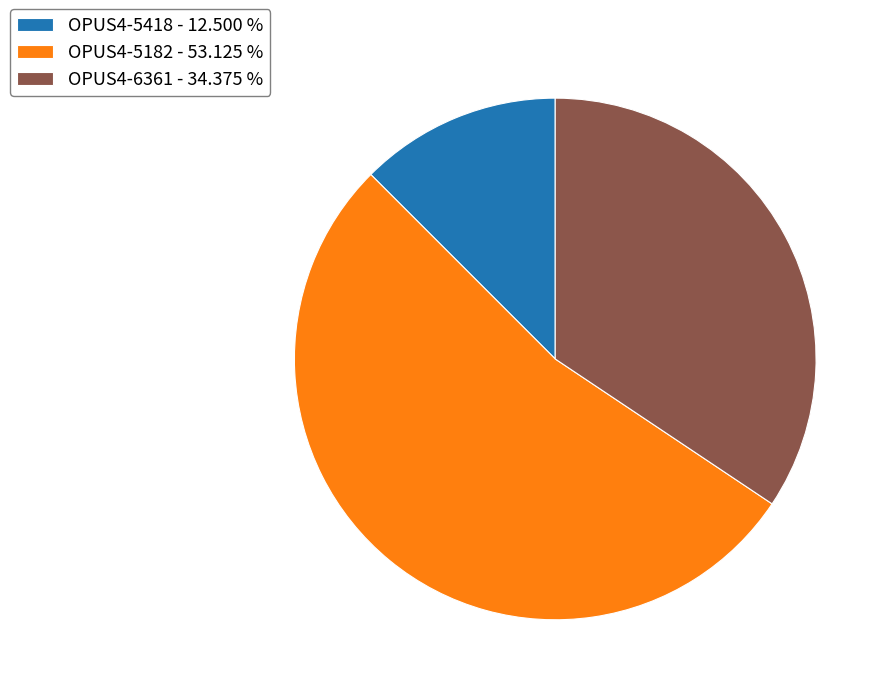

Which slice represents more than half of the pie?

OPUS4-5182